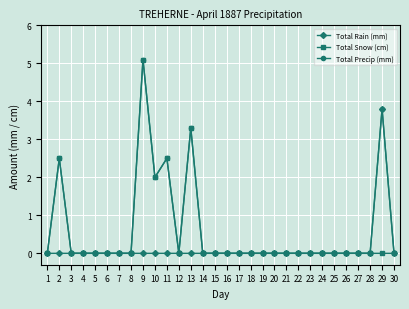

At which category is the sum across all series the highest?

9